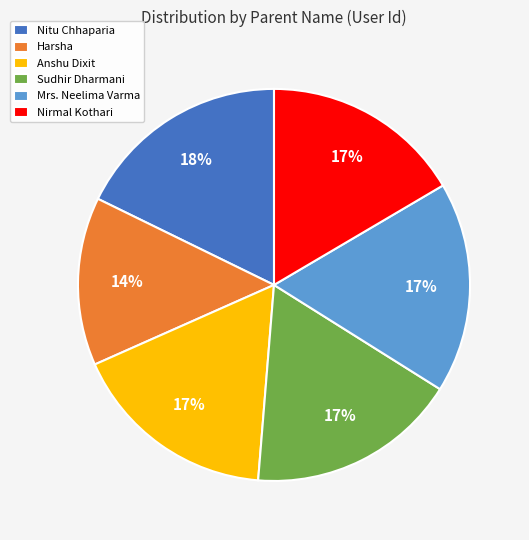

To the nearest percent, what portion does Mrs. Neelima Varma represent?

17%